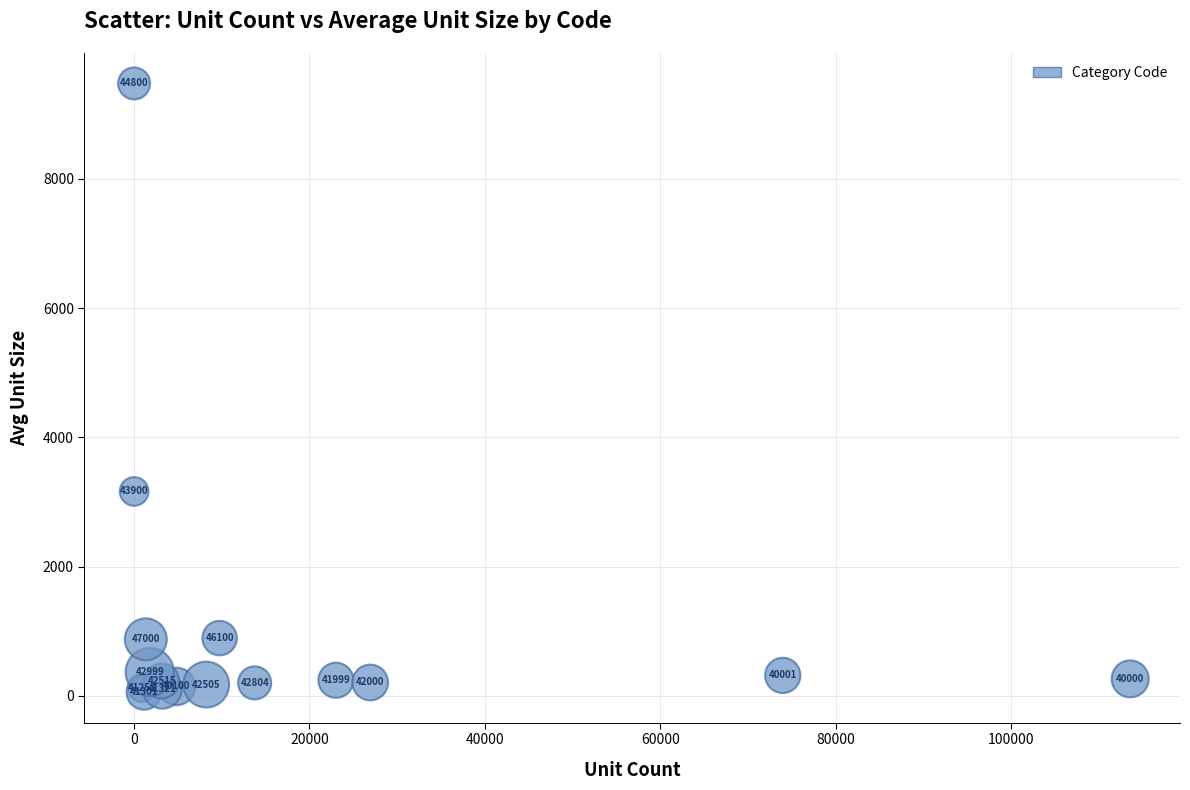

What Y value in the scatter plot is closest to 4767?

3164